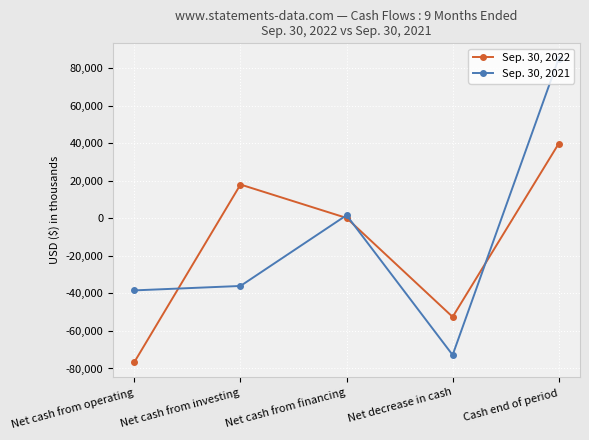

At Net cash from operating, list the series in order from smallest to largest.

Sep. 30, 2022, Sep. 30, 2021